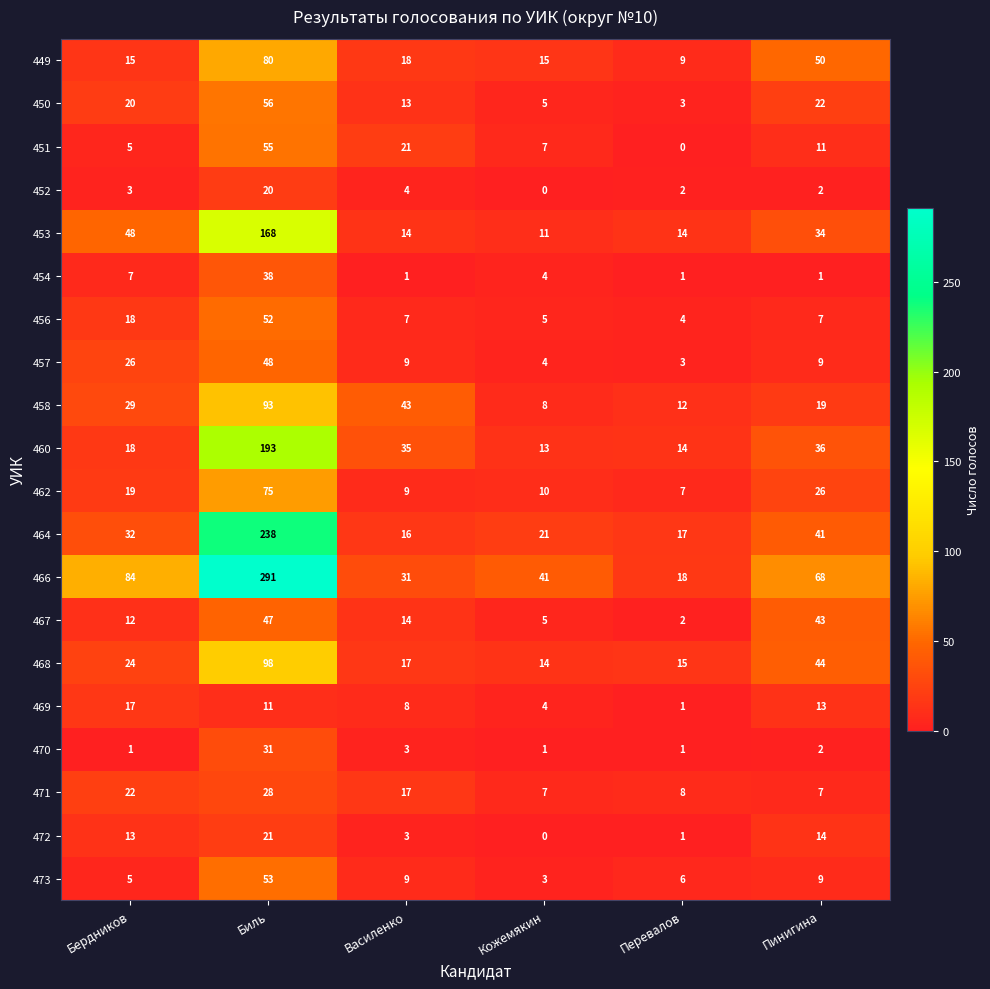

At how many categories does at least one series exceed 19?

5